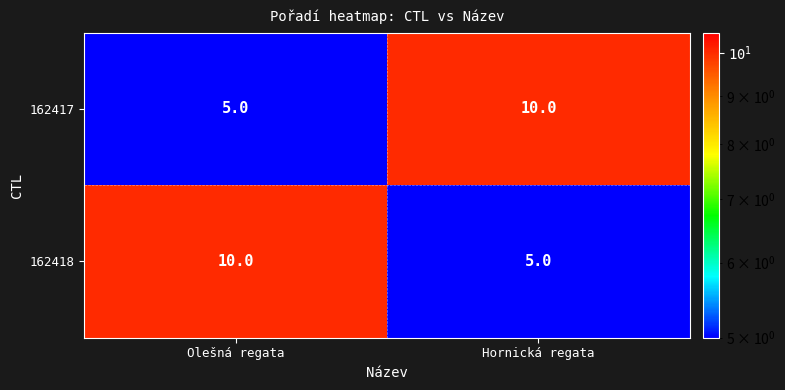

What is the difference between the highest and lowest values at Hornická regata?

5